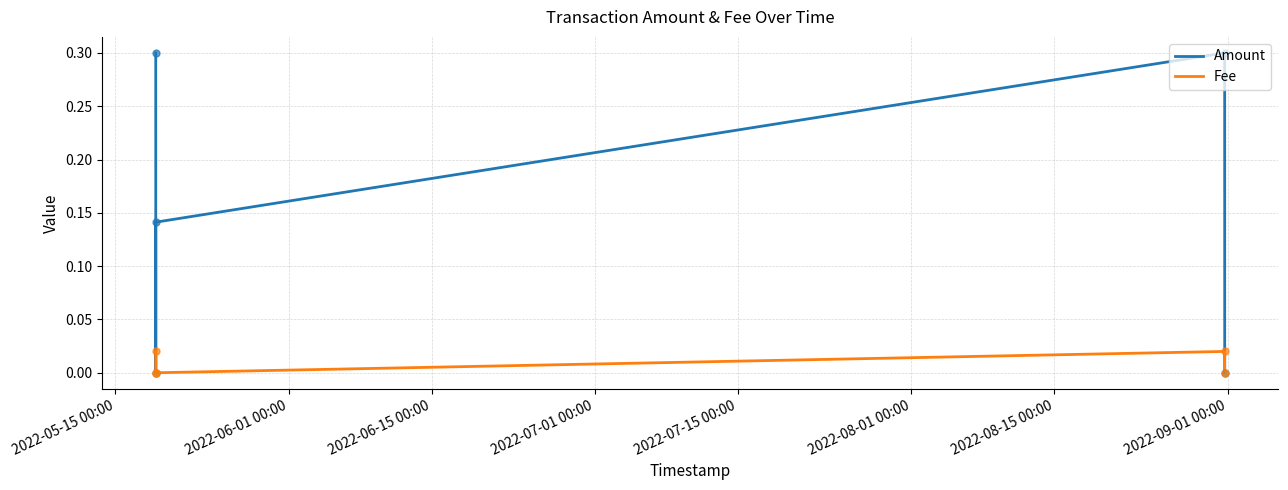

True or false: Amount and Fee cross at least once.

False